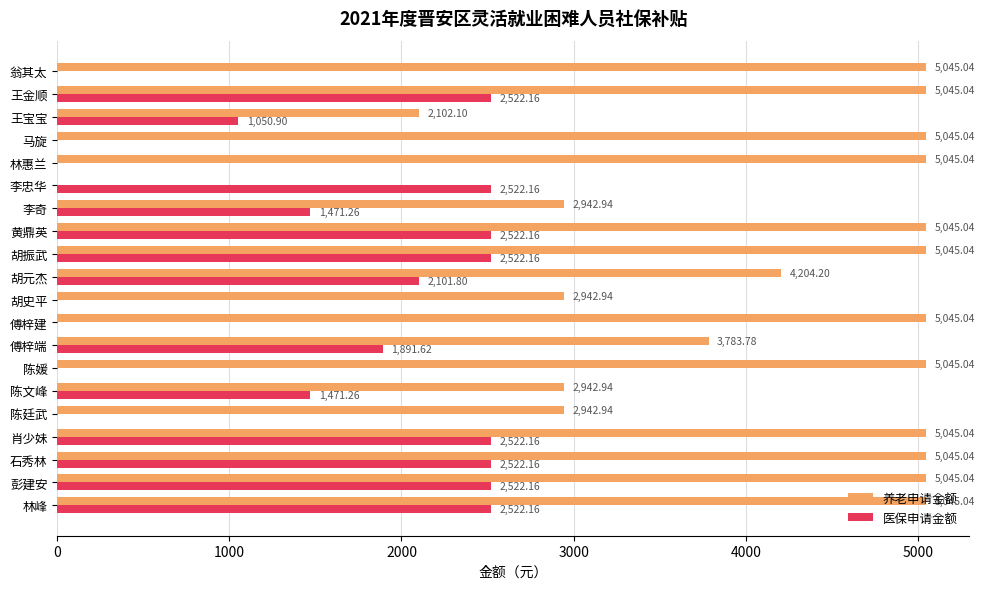

What are all the series names shown in the legend?

养老申请金额, 医保申请金额